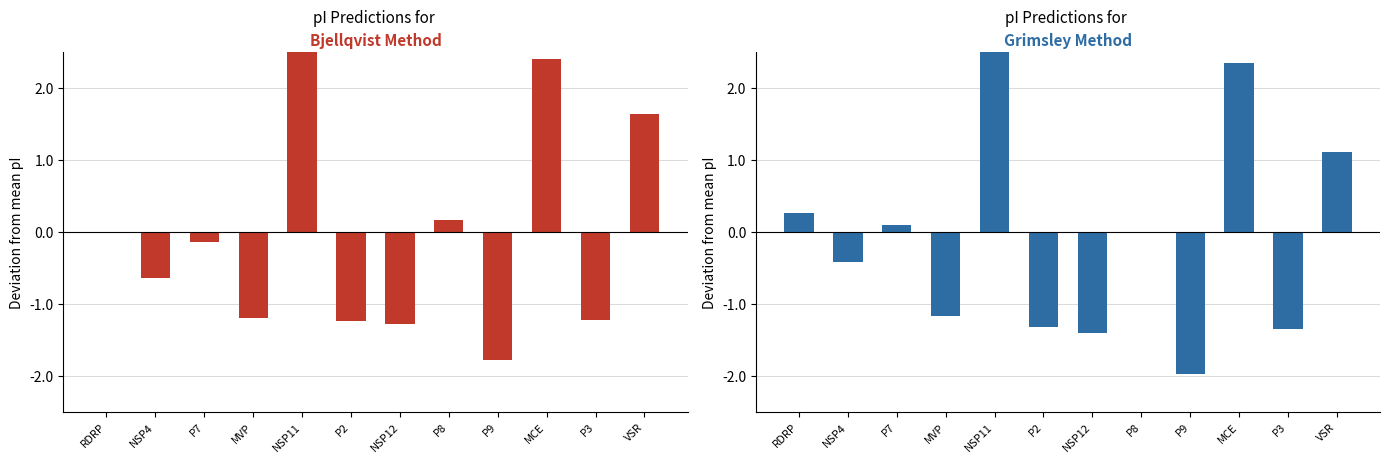

Reading right to left, extract all data points from this chart.

Bjellqvist: 1.6	-1.2	2.4	-1.8	0.2	-1.3	-1.2	3.3	-1.2	-0.1	-0.6	-0.0
Grimsley: 1.1	-1.3	2.3	-2.0	-0.0	-1.4	-1.3	3.8	-1.2	0.1	-0.4	0.3